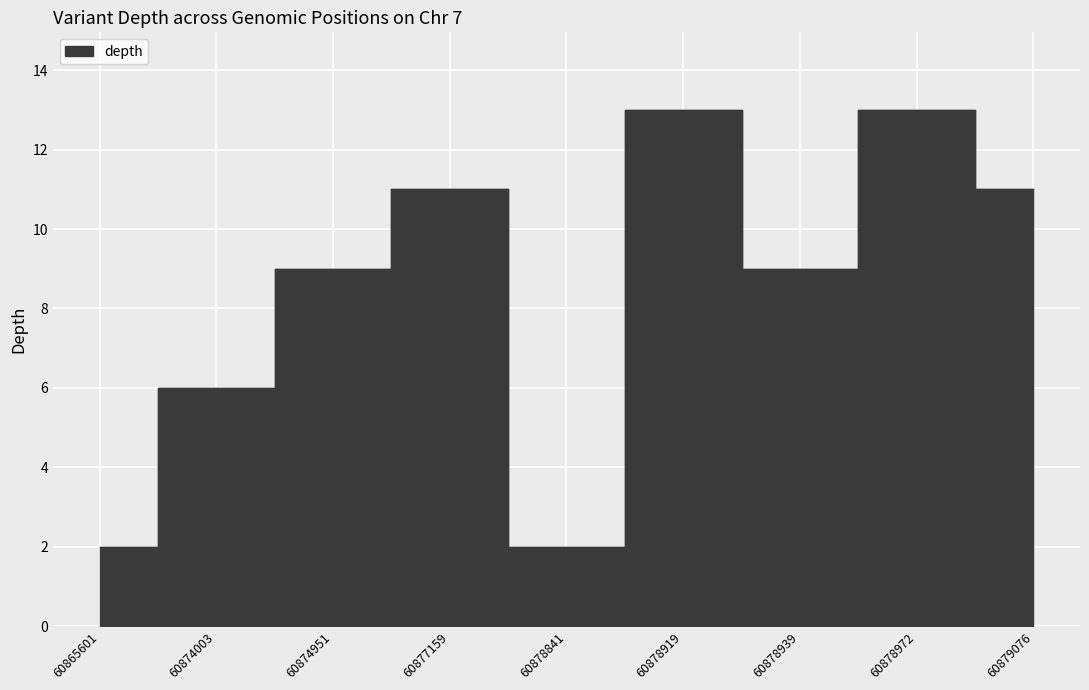

Where is the data nearest to the value 7?

60874003